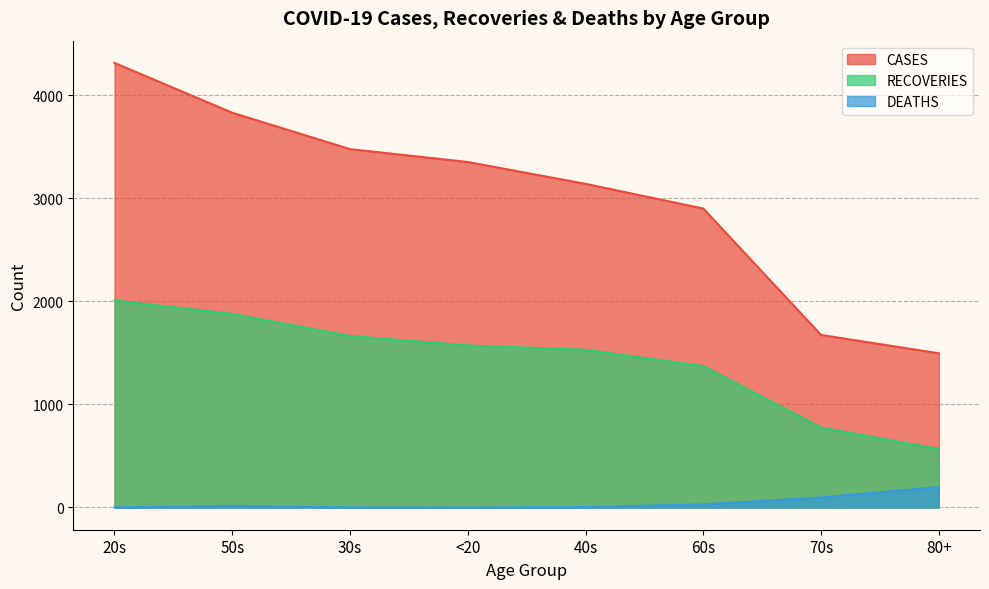

True or false: RECOVERIES and CASES cross at least once.

False